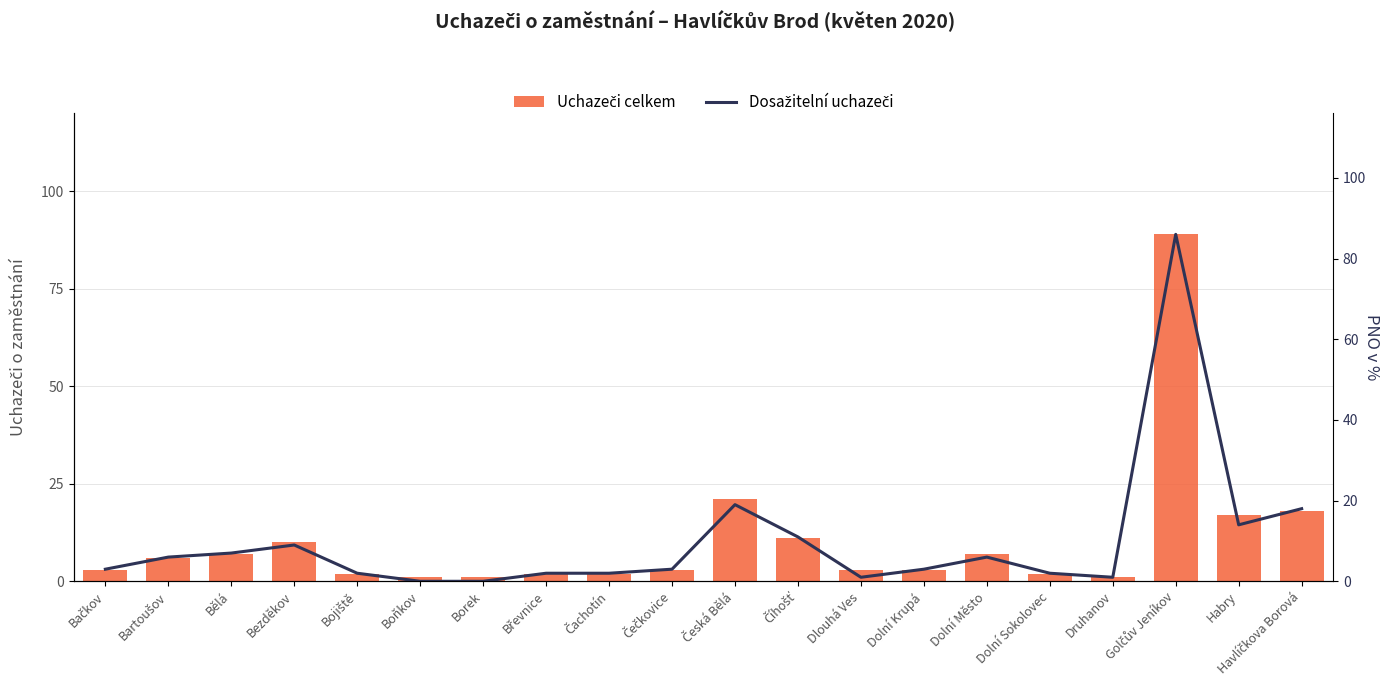

What is the label of the 14th bar from the left?

Dolní Krupá